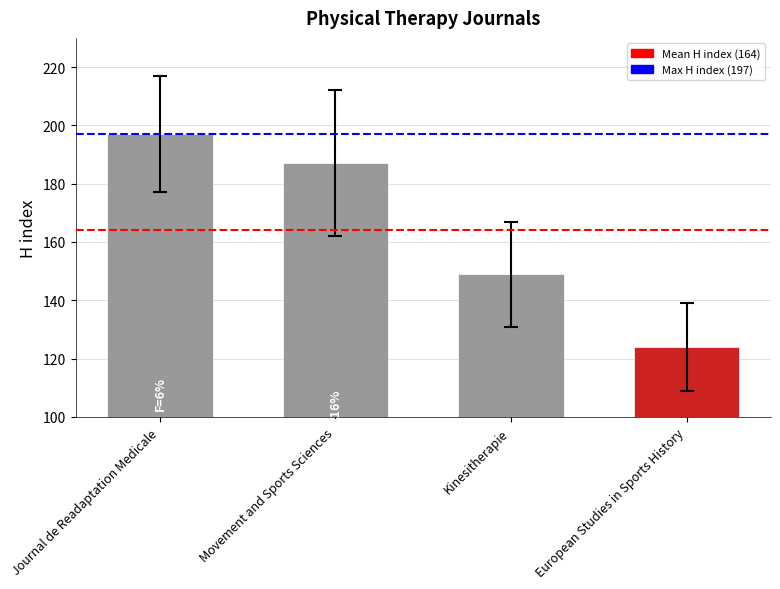

The value at Kinesitherapie is 249. True or false?

False